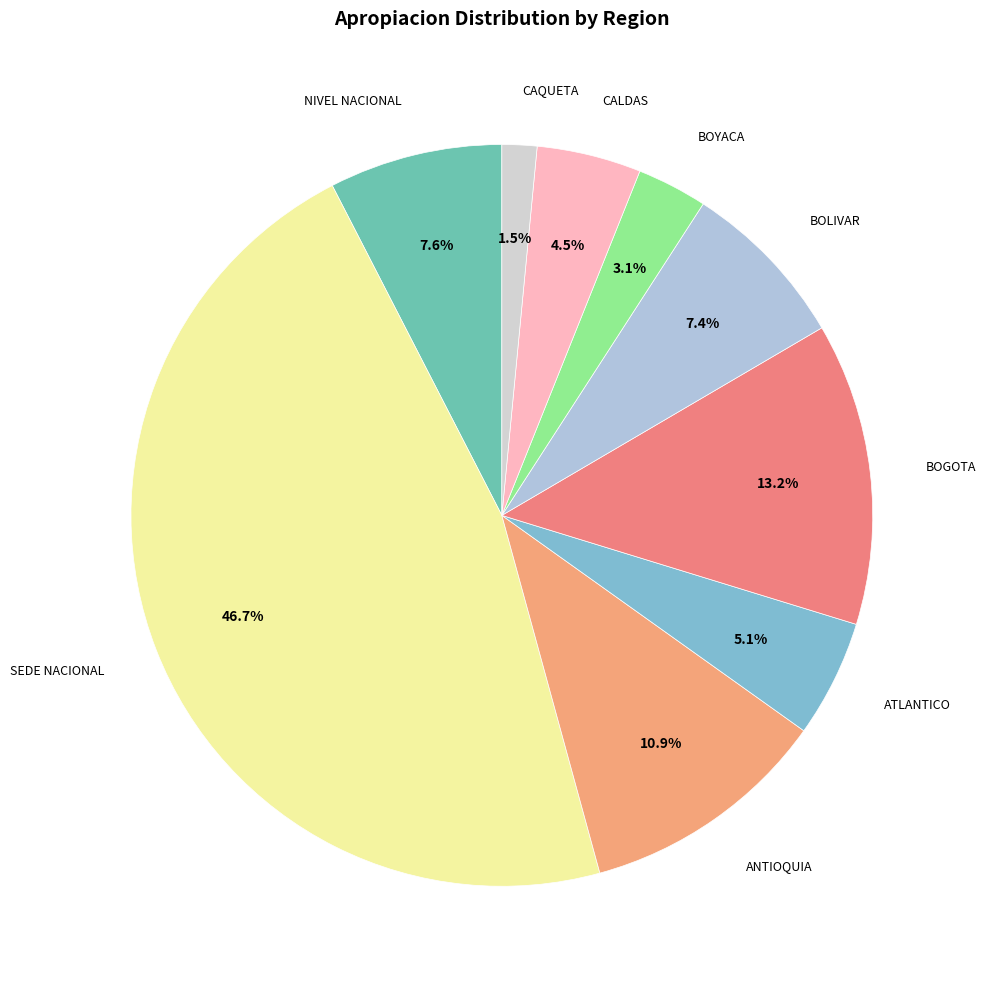

How many slices are in this pie chart?

9